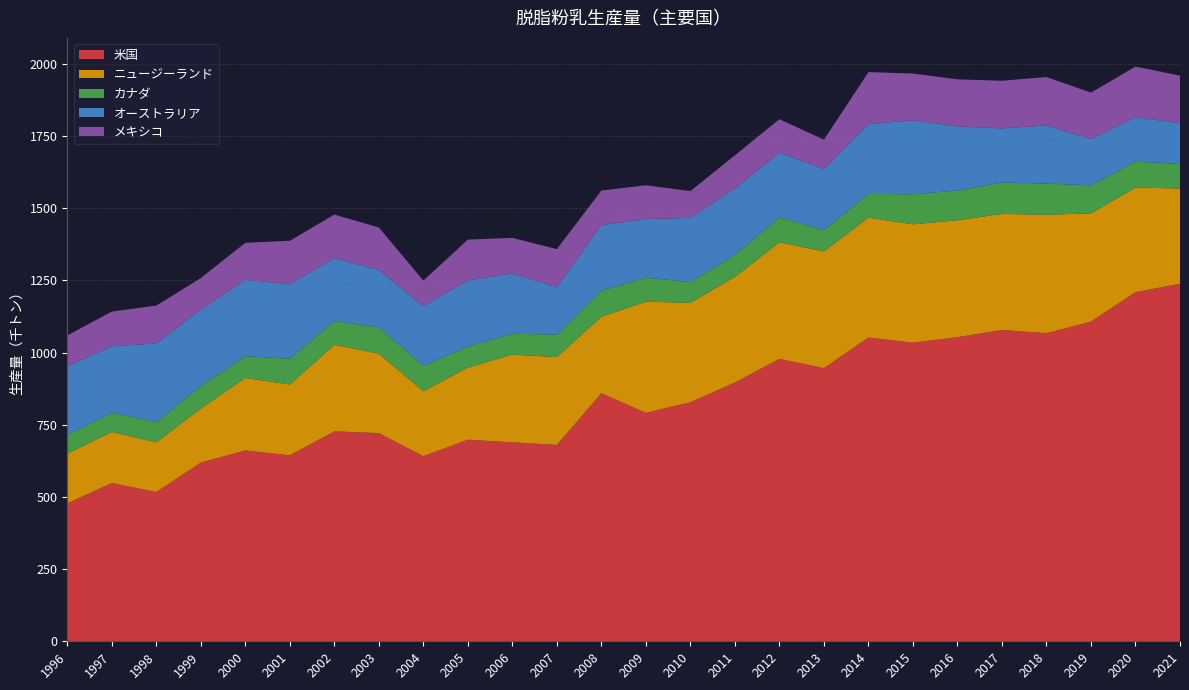

Reading left to right, what are all the values shown in this chart?

米国: 477.6	548.0	517.0	618.9	661.0	644.0	727.0	721.0	641.0	698.0	689.0	680.0	859.0	791.0	828.0	896.0	978.0	946.0	1052.0	1034.0	1053.0	1078.0	1067.0	1107.0	1209.0	1238.0
ニュージーランド: 172.0	177.0	172.0	187.0	251.0	245.0	300.0	275.0	225.0	250.0	304.0	304.0	265.0	385.0	344.0	366.0	404.0	404.0	415.0	410.0	405.0	402.0	410.0	375.0	362.0	330.0
カナダ: 64.6	66.2	69.7	78.4	75.0	90.0	82.0	91.0	88.0	73.0	72.0	78.0	90.0	83.0	72.0	76.0	86.0	74.0	82.0	104.0	103.0	109.0	108.0	97.0	90.0	85.0
オーストラリア: 237.8	230.6	272.6	264.4	265.0	257.0	218.0	199.0	207.0	228.0	209.0	164.0	227.0	203.0	222.0	230.0	224.0	211.0	242.0	256.0	222.0	187.0	201.0	160.0	154.0	141.0
メキシコ: 107.0	119.9	131.3	109.0	128.0	150.9	150.7	147.0	88.0	142.0	123.0	132.0	120.0	117.0	93.0	115.0	116.0	102.0	180.0	162.0	163.0	165.0	168.0	161.0	175.0	165.0